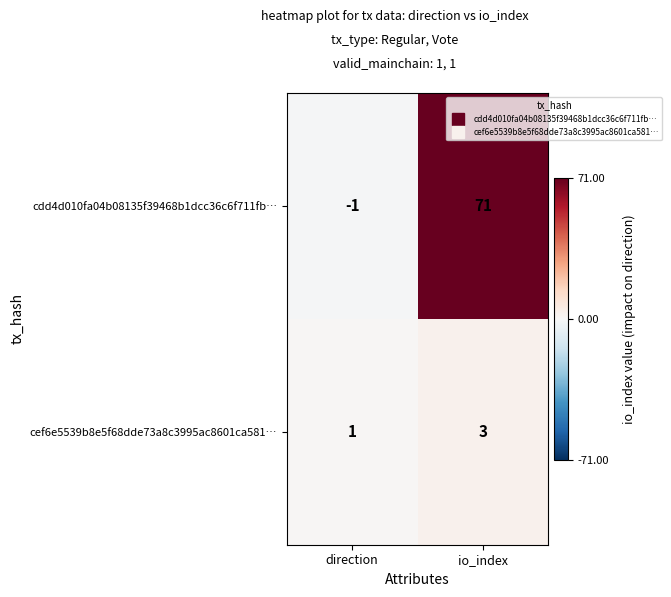

Which label corresponds to the largest value in the chart?

io_index